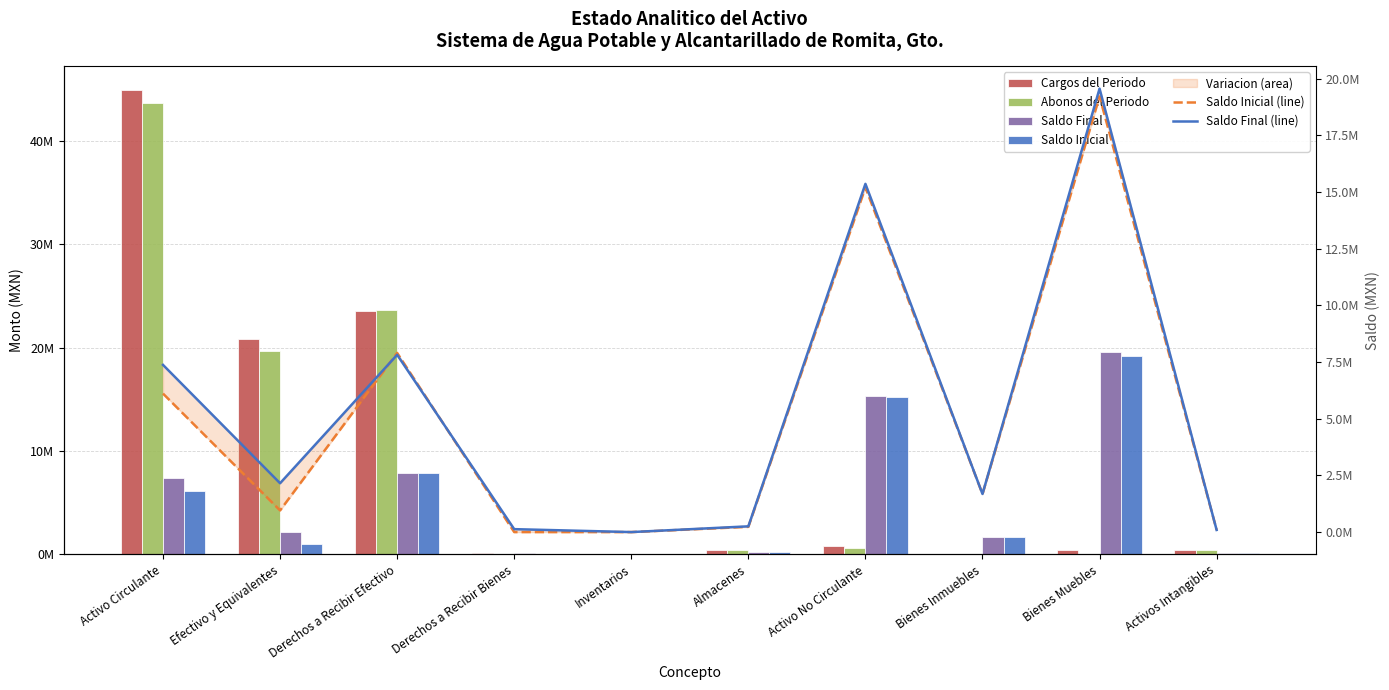

Which series has the largest total across all categories?

Cargos del Periodo